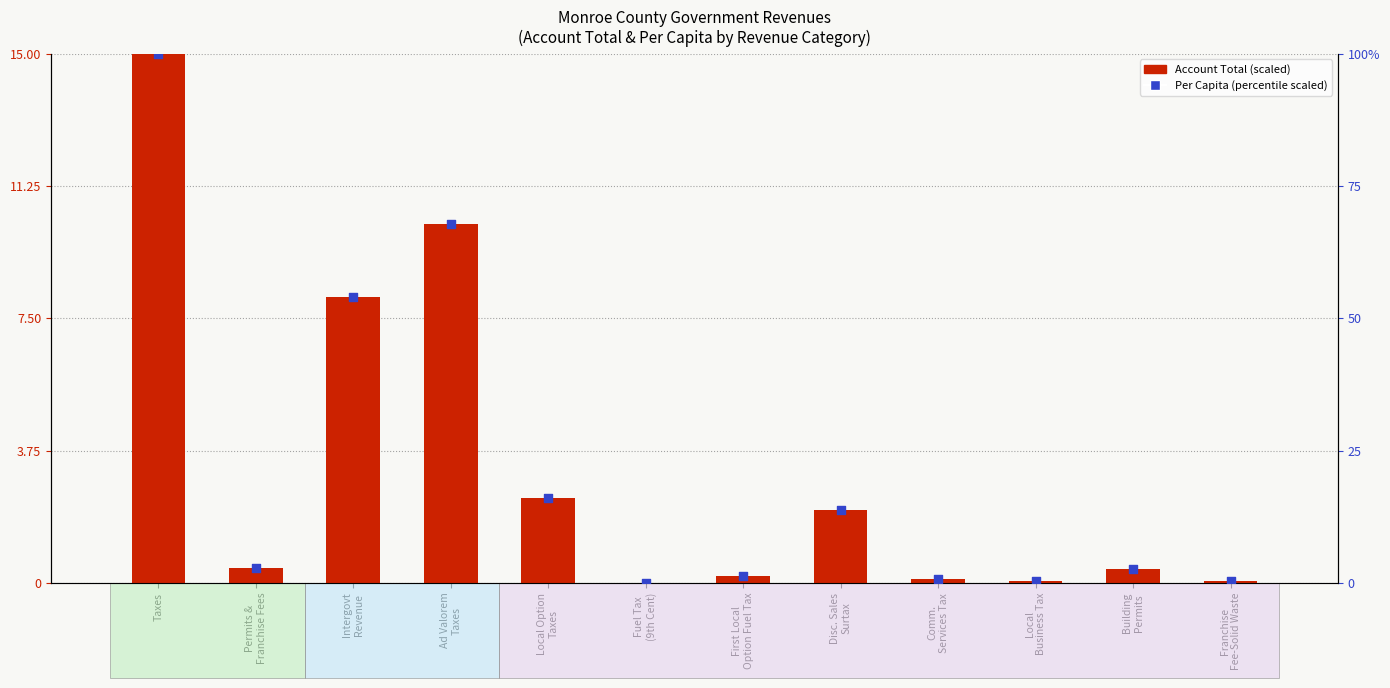

Which series contains the lowest Y value?

Account Total (scaled)